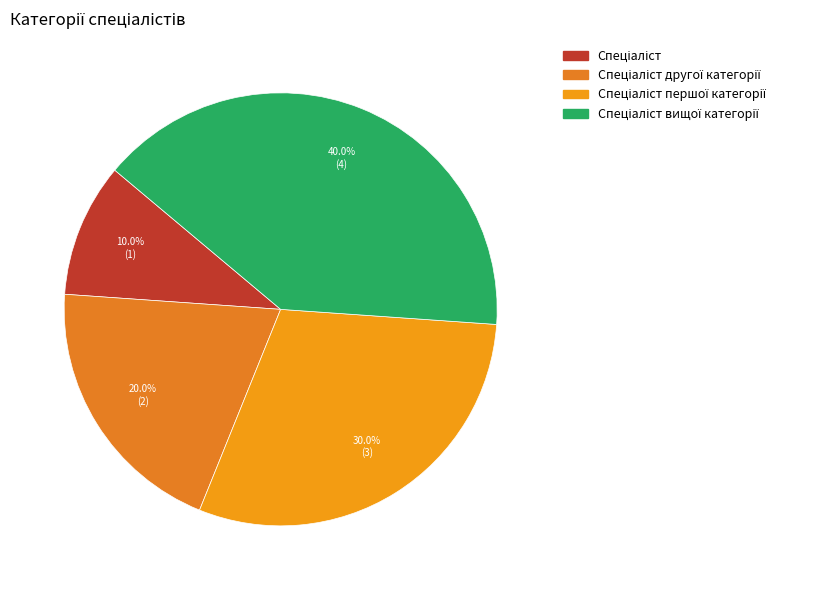

Is there a majority slice in this chart?

No